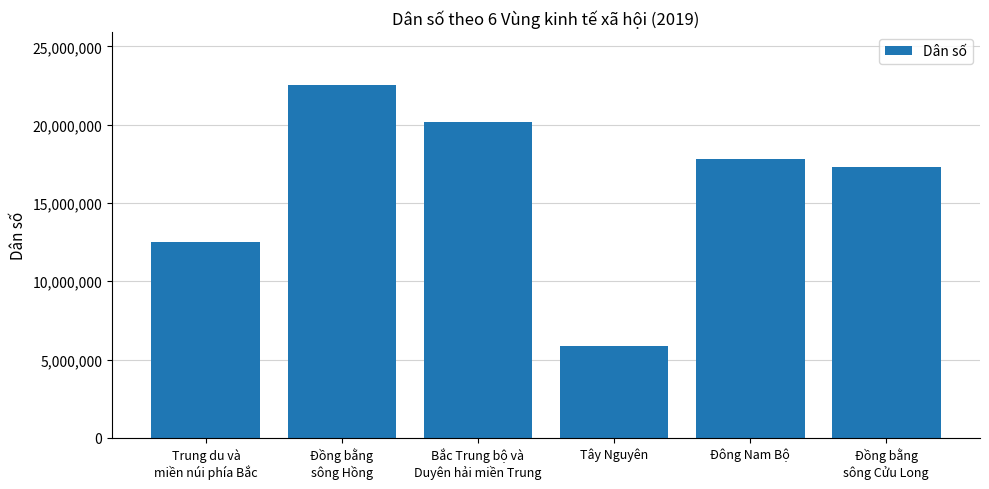

What is the label of the 2nd bar from the left?

Đồng bằng
sông Hồng